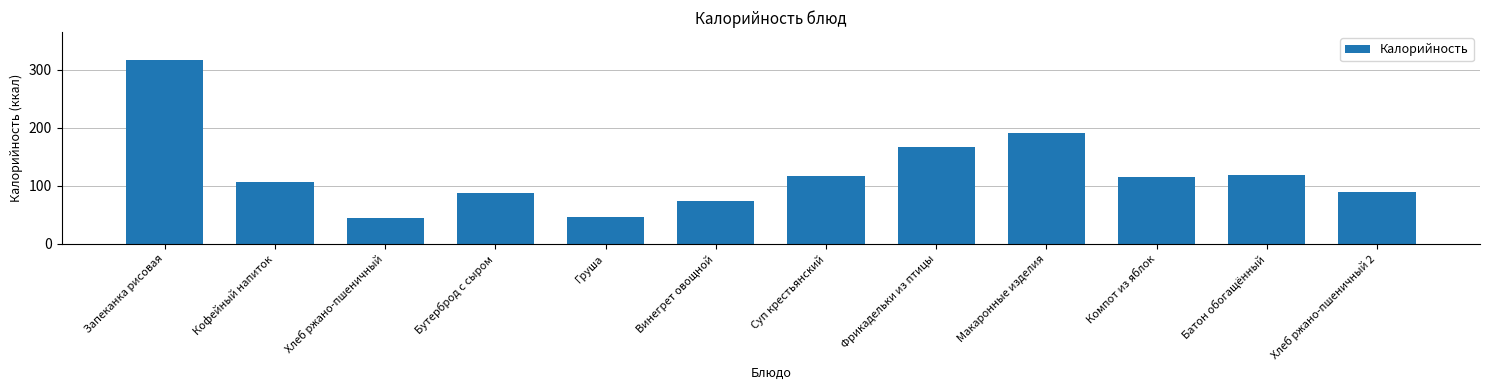

Which has a higher value, Фрикадельки из птицы or Хлеб ржано-пшеничный?

Фрикадельки из птицы